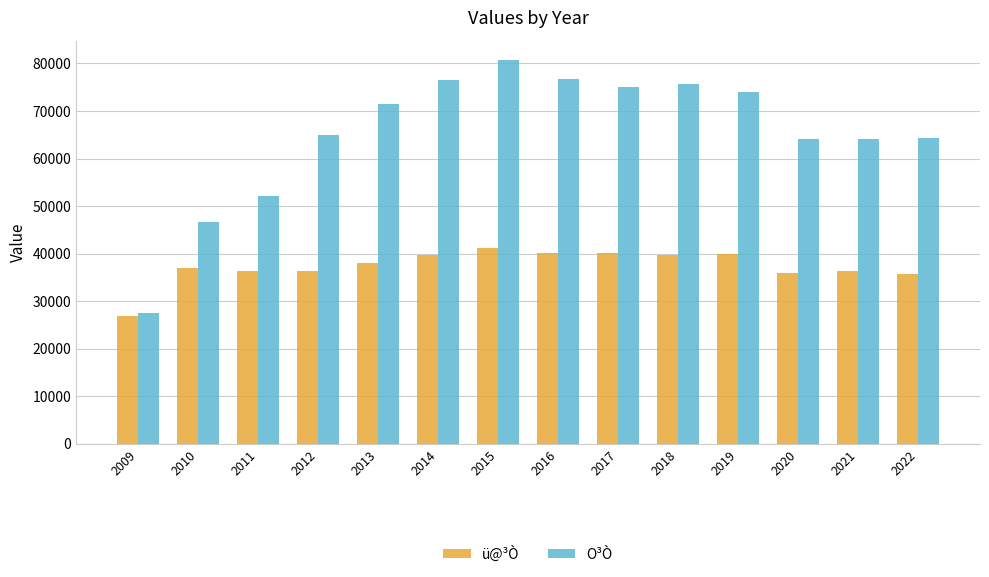

At which label is O³Ò closest to 54182?

2011